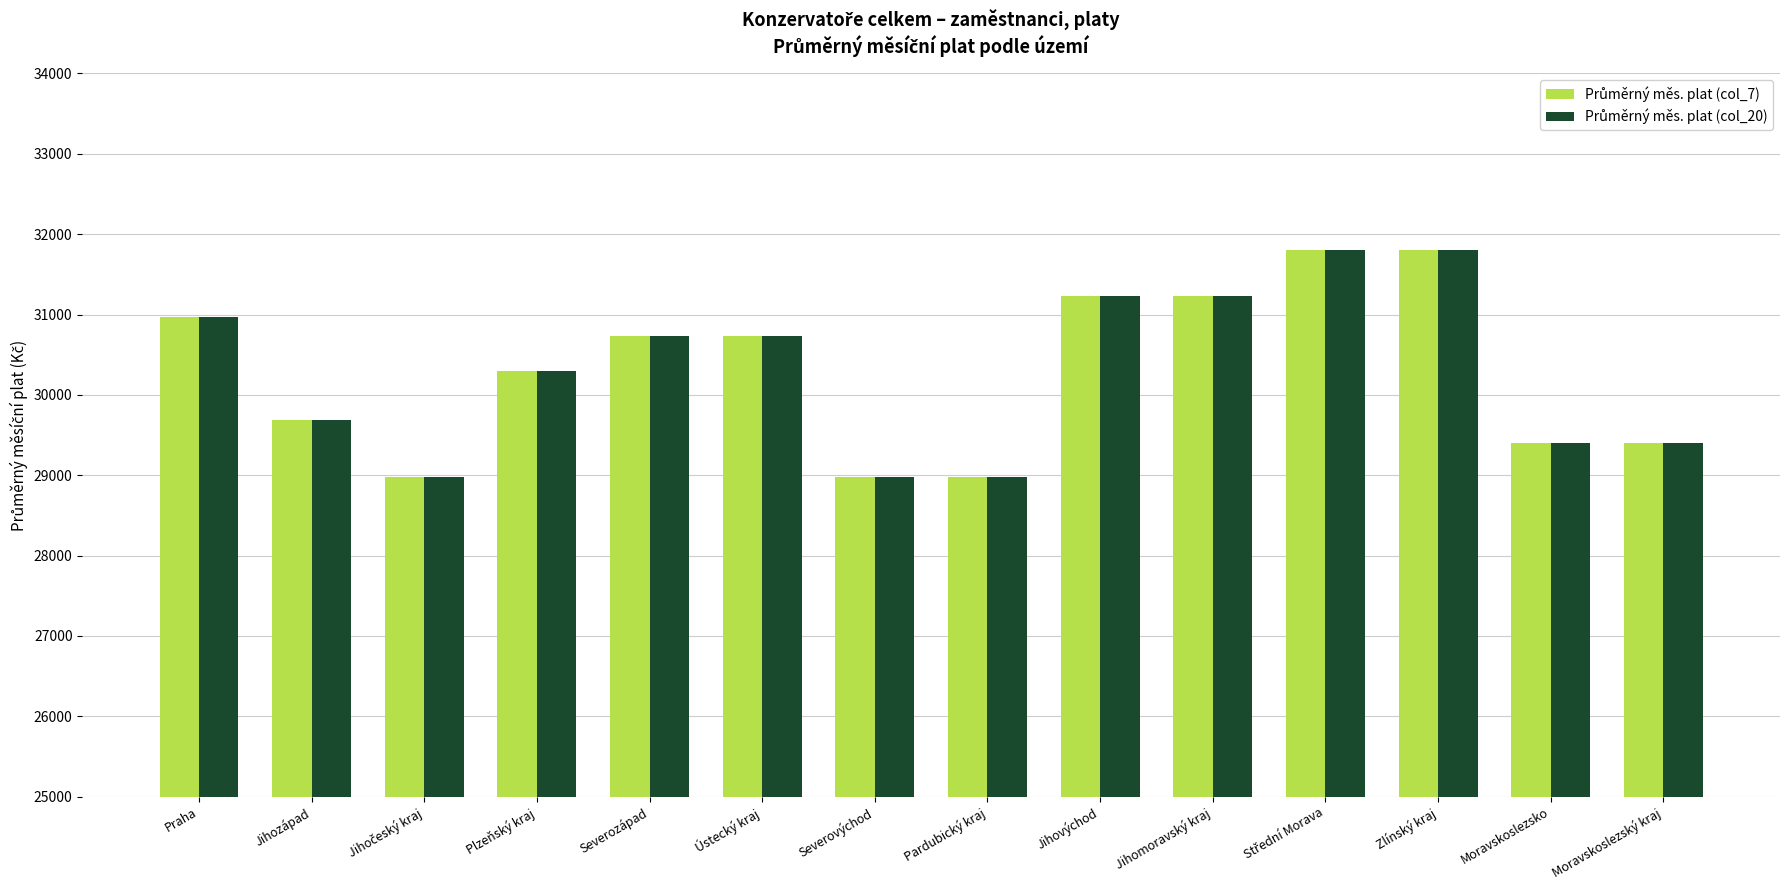

What is the maximum value shown in the chart?

31803.5